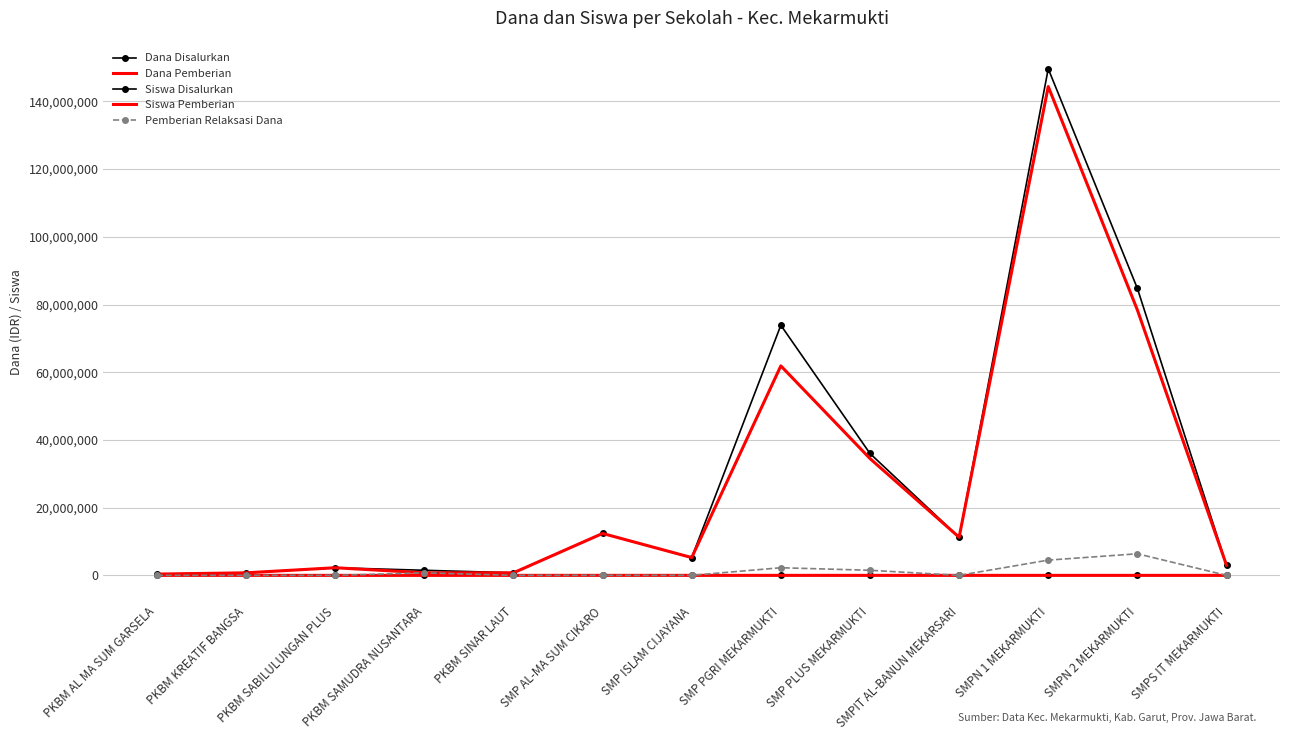

What position from the left is SMPIT AL-BANUN MEKARSARI?

10